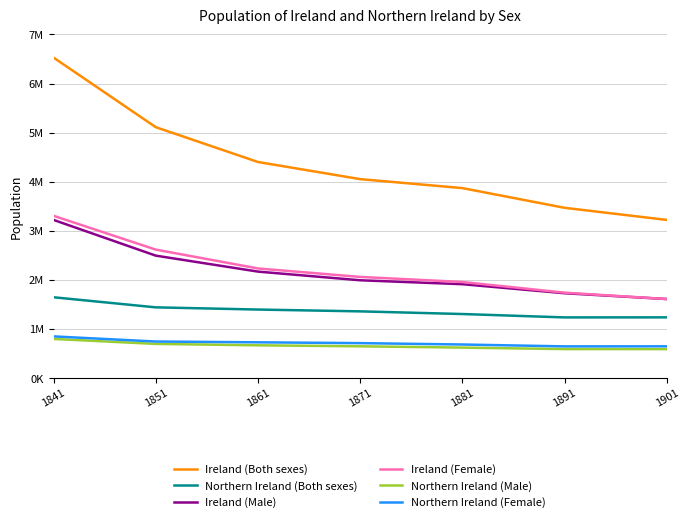

Which category has the highest value across all series?

1841